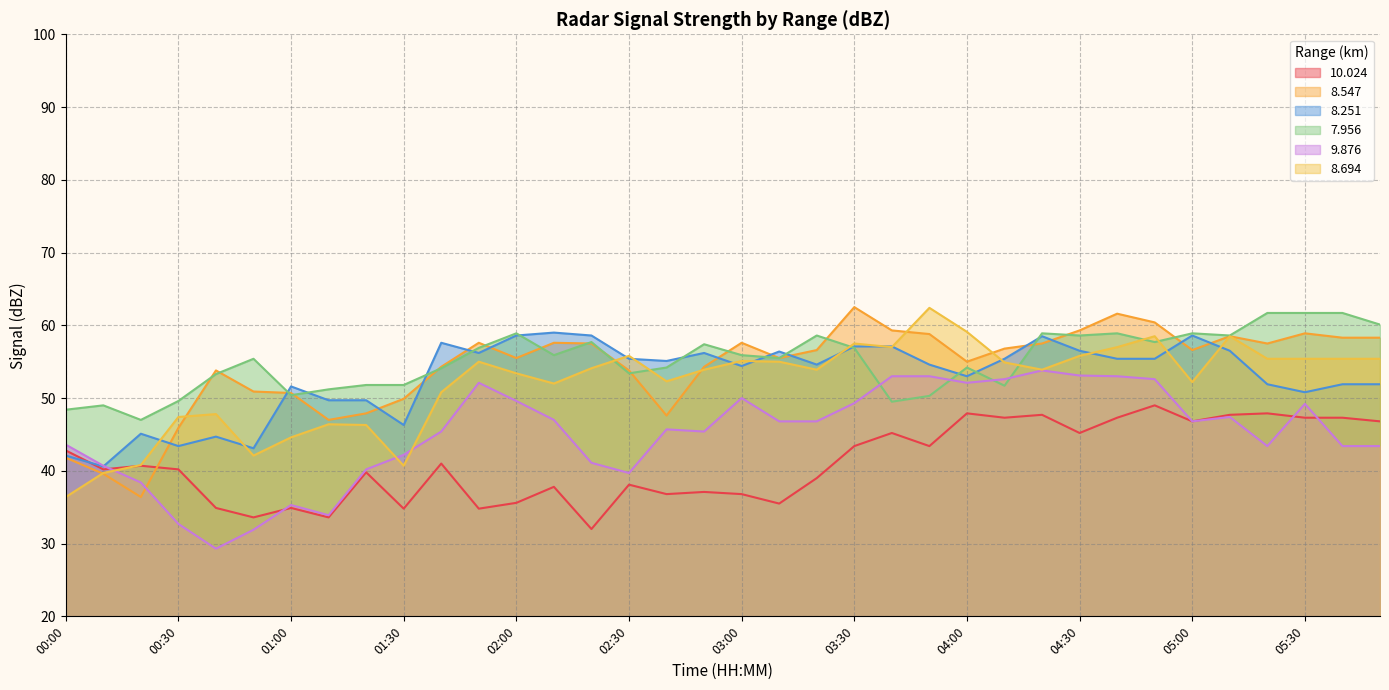

True or false:   8.547 and  10.024 intersect in this chart.

True